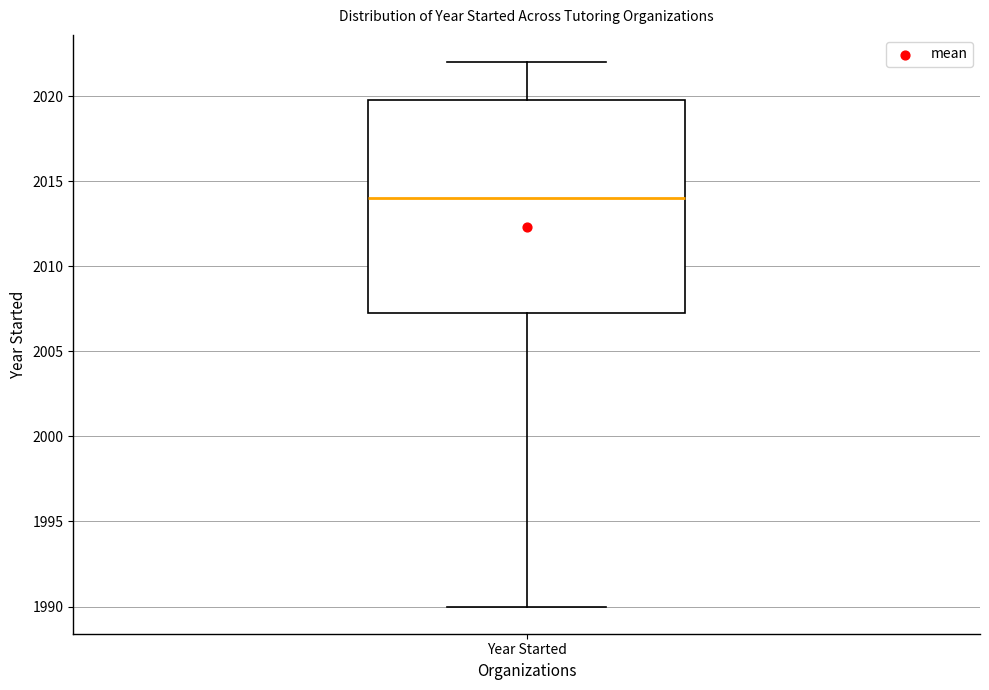

Where does the median line of the box for Year Started sit on the y-axis? The values are not printed on the chart, so give them approximately, as read against the axis.

2014.0